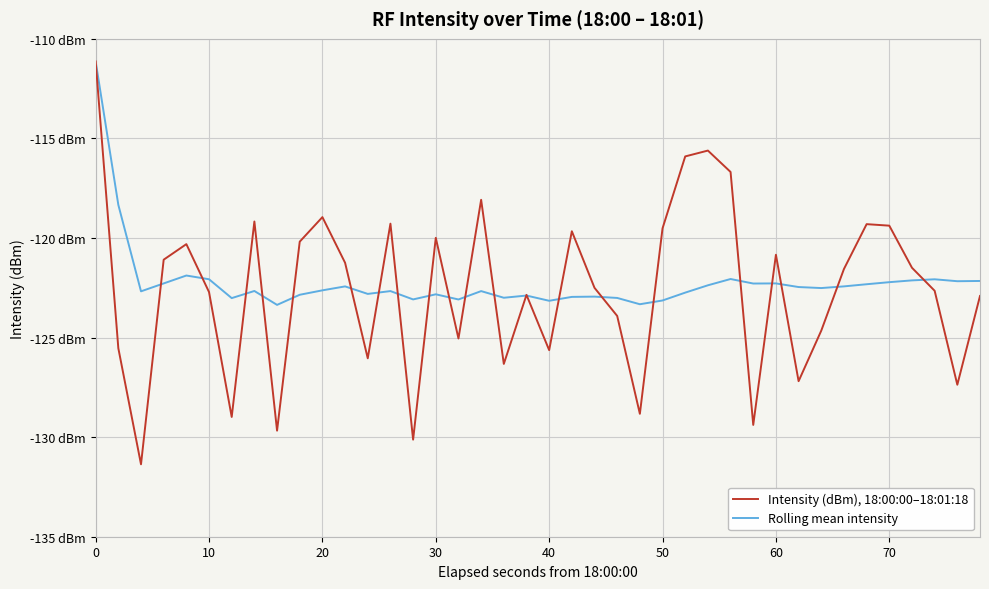

How many times do Intensity (dBm), 18:00:00–18:01:18 and Rolling mean intensity cross each other?

22